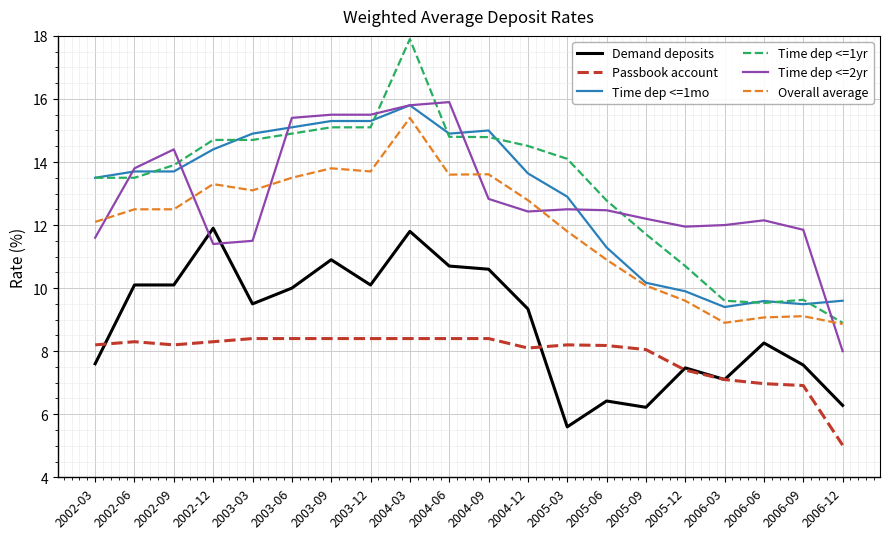

Which label corresponds to the largest value in the chart?

2004-03